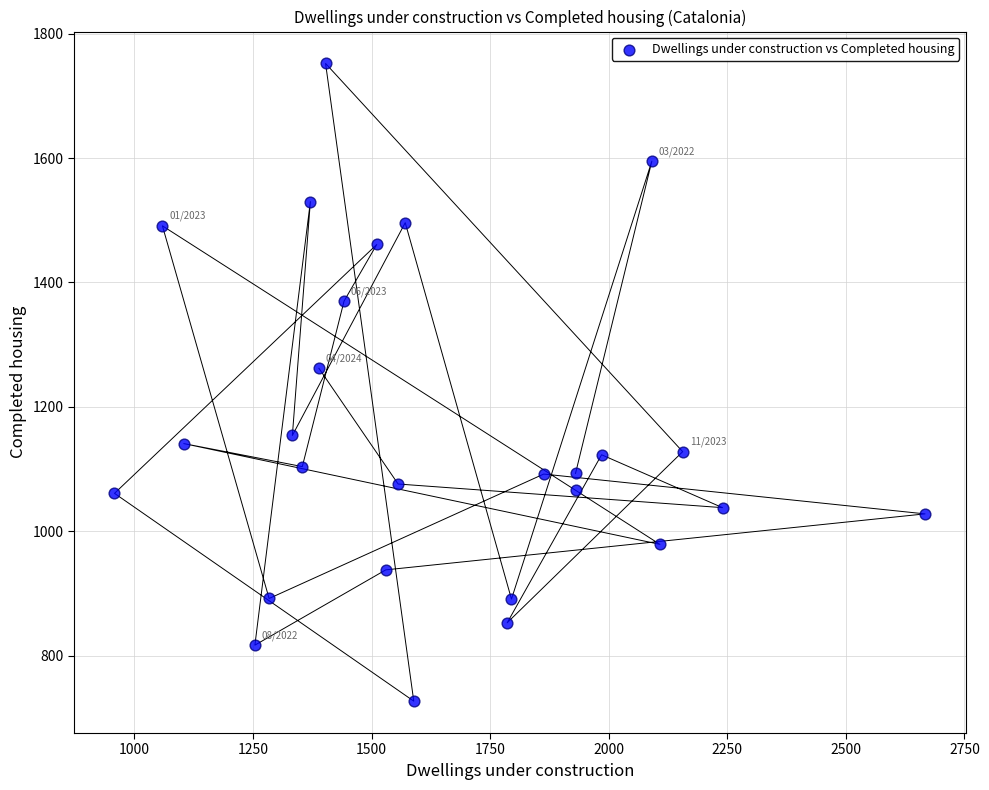

What Y value in the scatter plot is closest to 1239?

1262